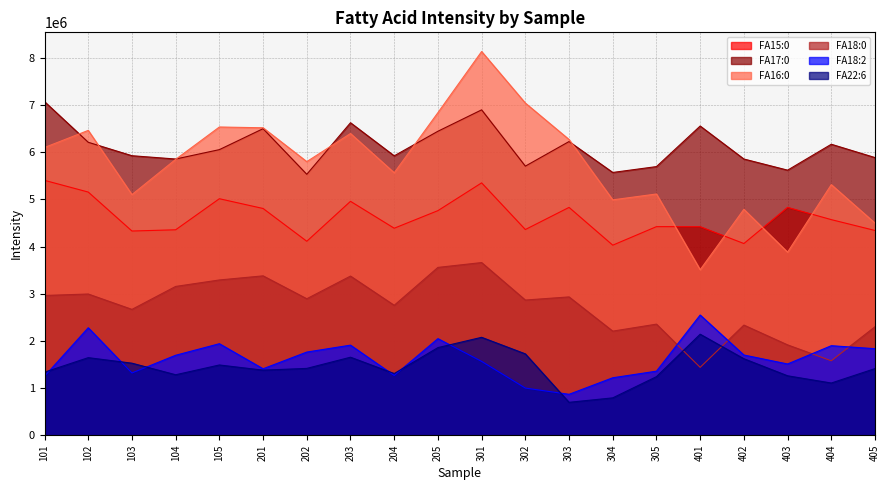

Where is FA15:0 nearest to the value 4717274?

205